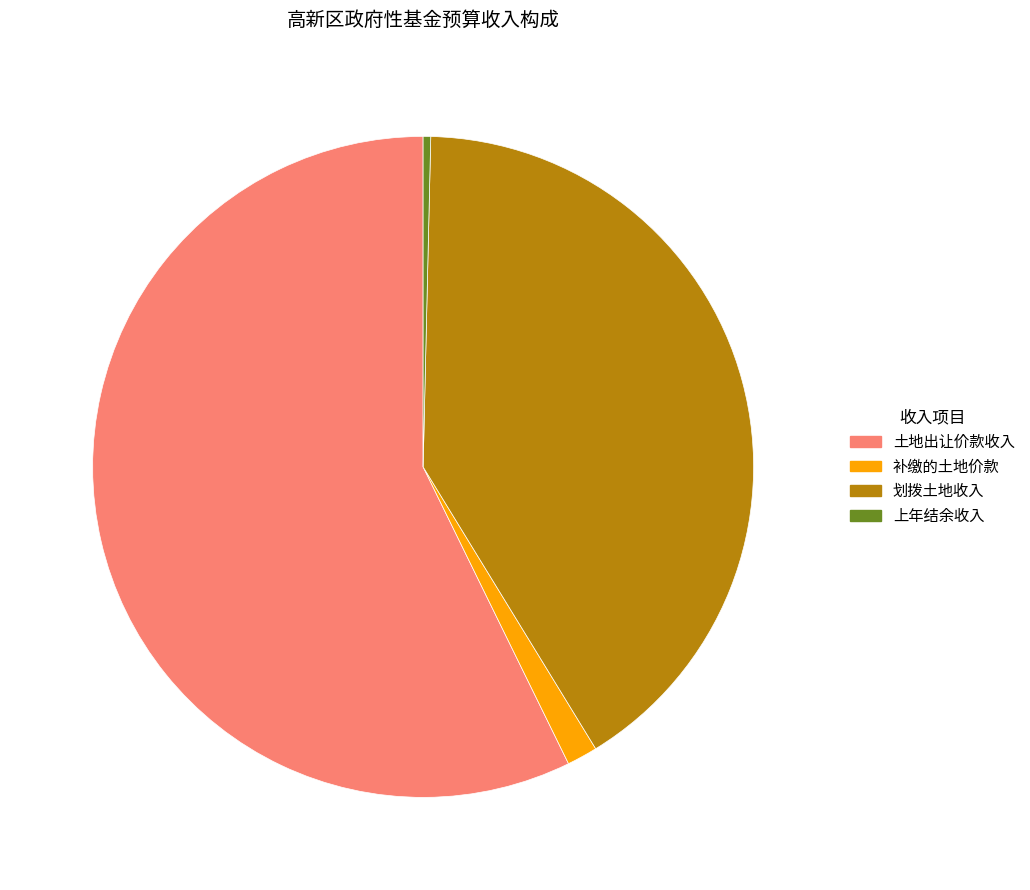

Which category has the biggest portion of the pie?

土地出让价款收入